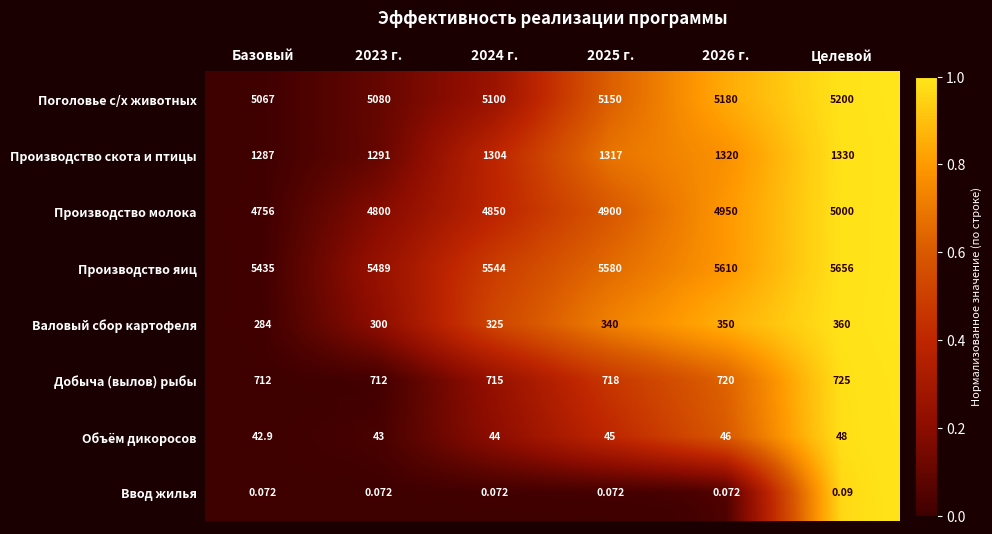

Which series changed the most between Базовый and 2025 г.?

Валовый сбор картофеля